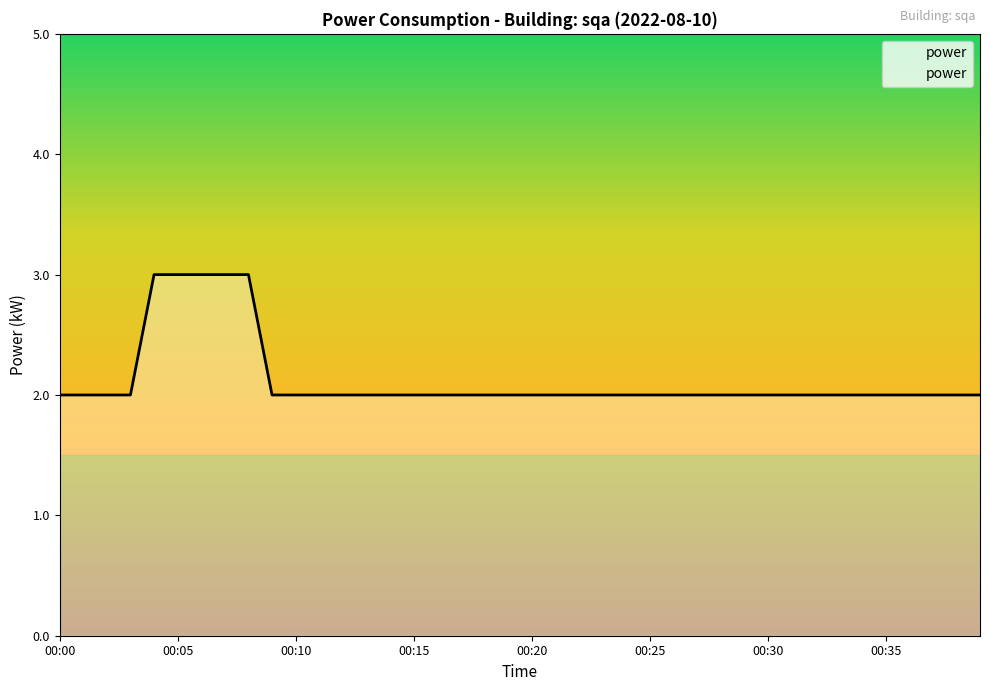

What is the maximum value shown in the chart?

3